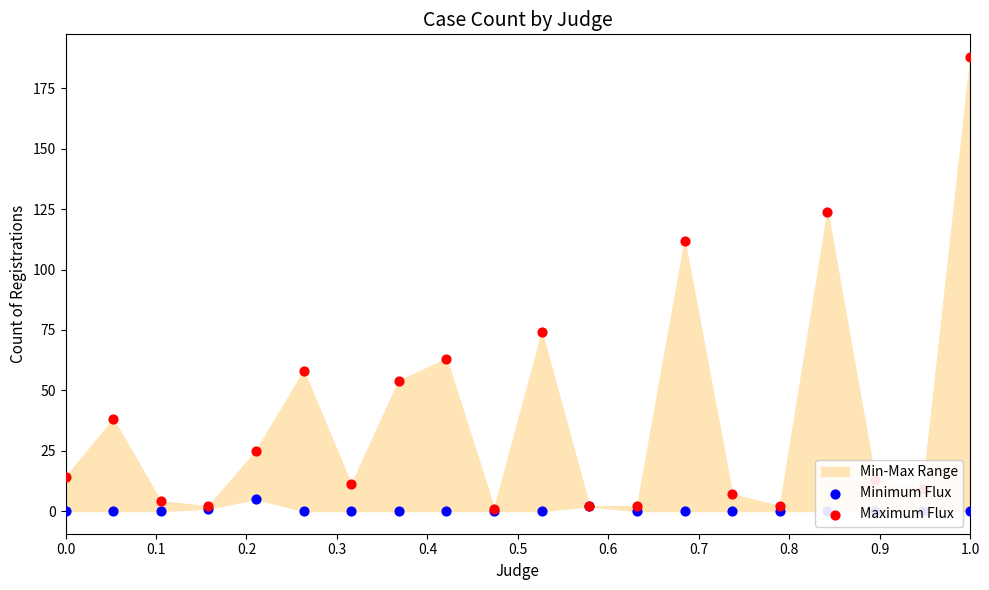

At which category is the sum across all series the highest?

1.0